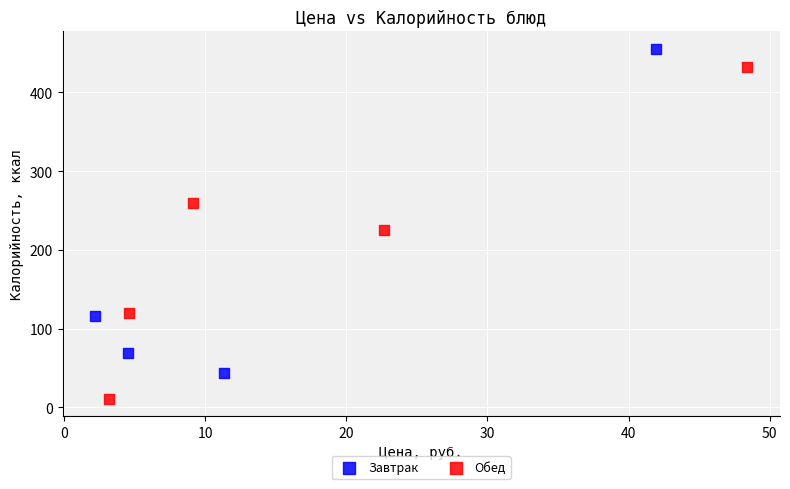

Which series contains the highest Y value?

Завтрак